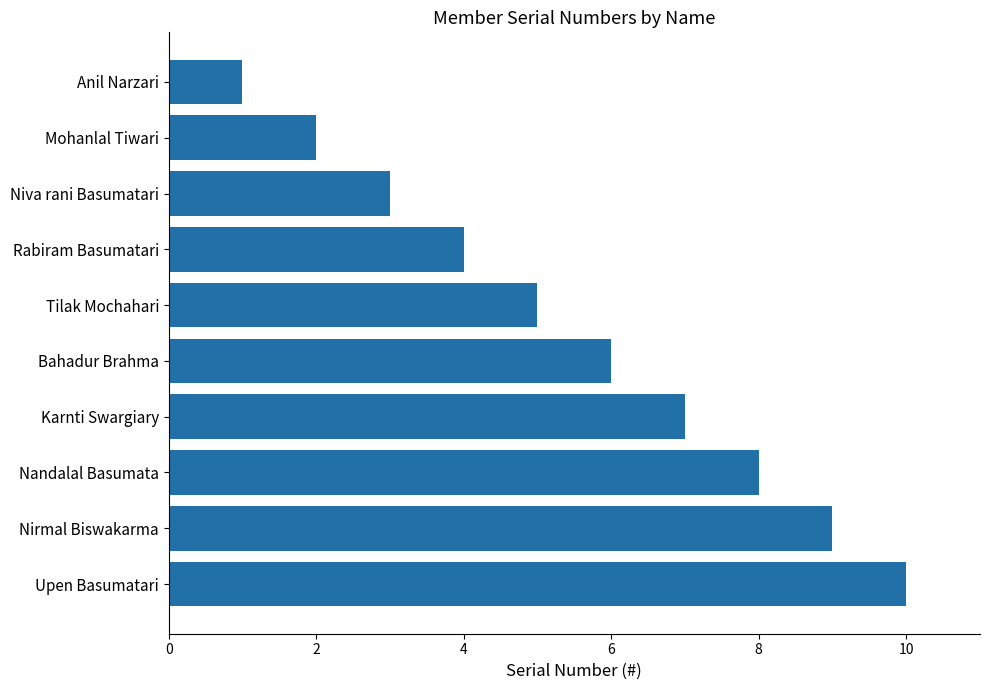

The value at Rabiram Basumatari is 1. True or false?

False